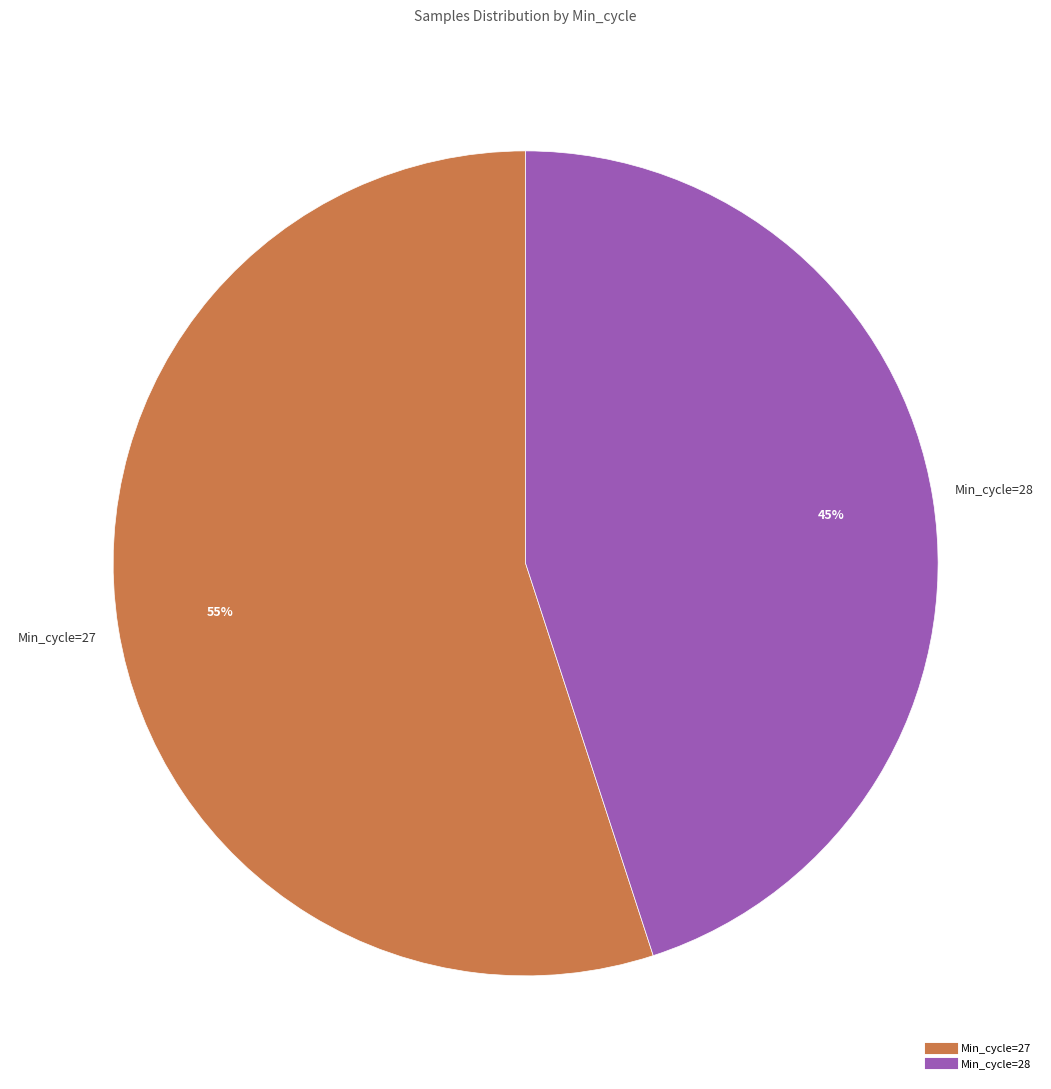

Is there any slice that represents more than half of the pie?

Yes